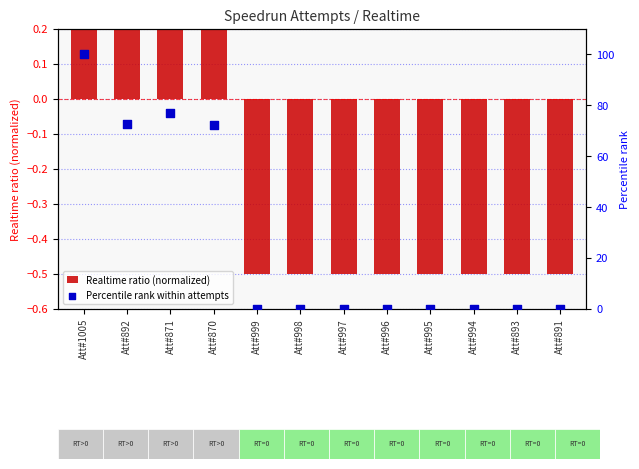

Which series has the largest total across all categories?

Percentile rank within attempts